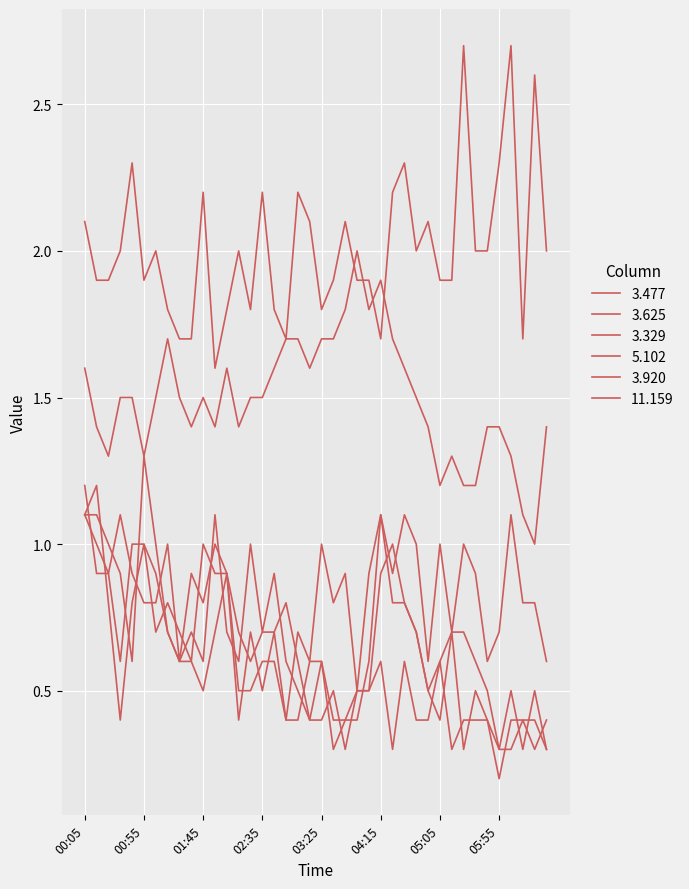

Which series has the largest total across all categories?

11.159